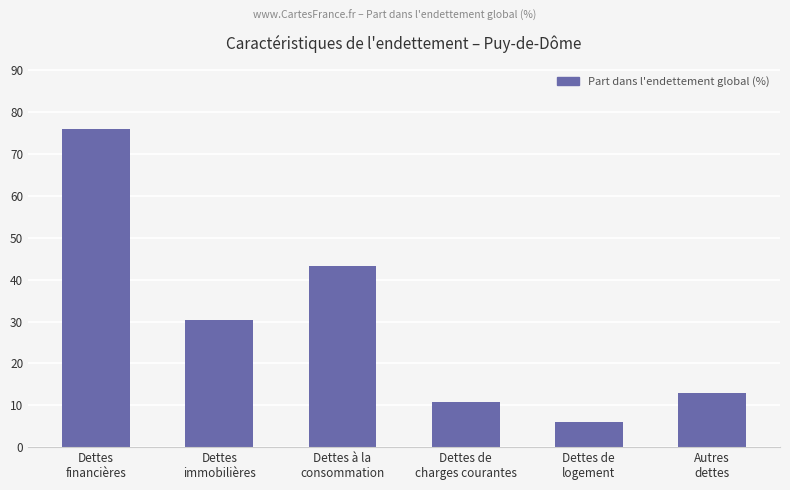

Does the chart contain any negative values?

No